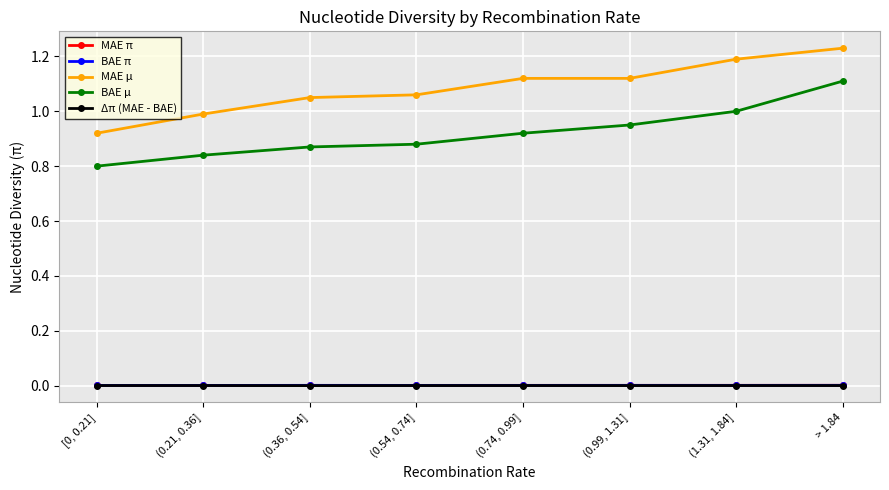

Which category has the highest value across all series?

> 1.84